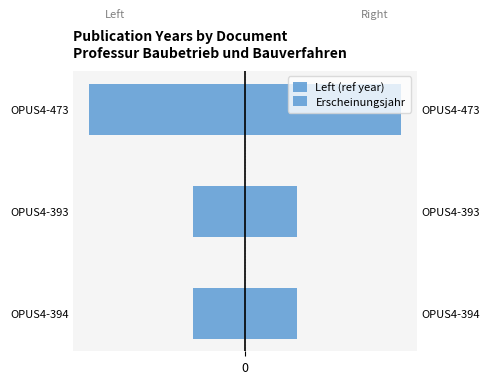

Are the bars horizontal?

Yes